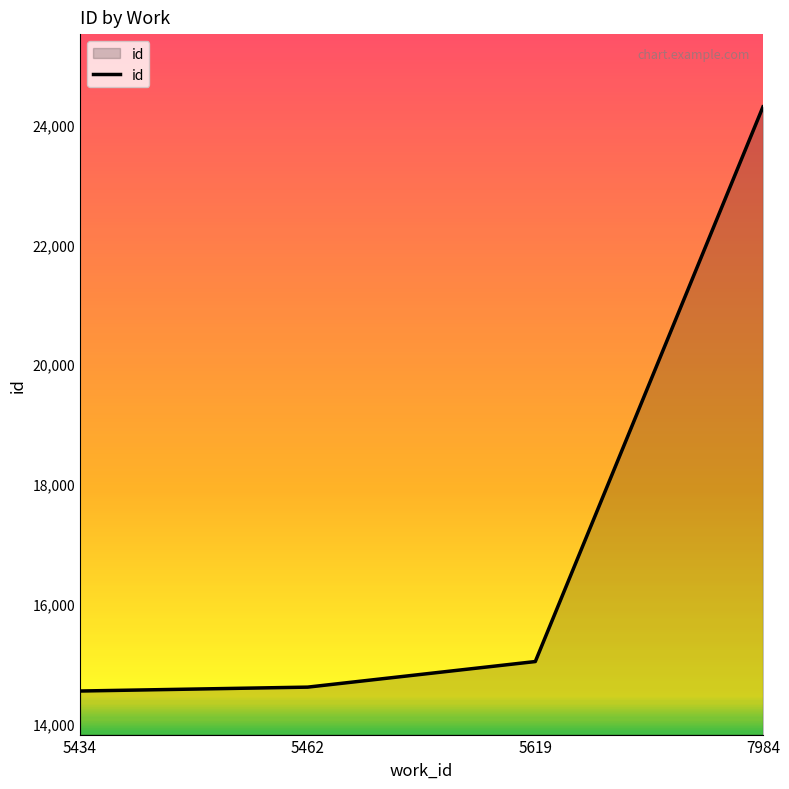

Which category has the highest value across all series?

7984